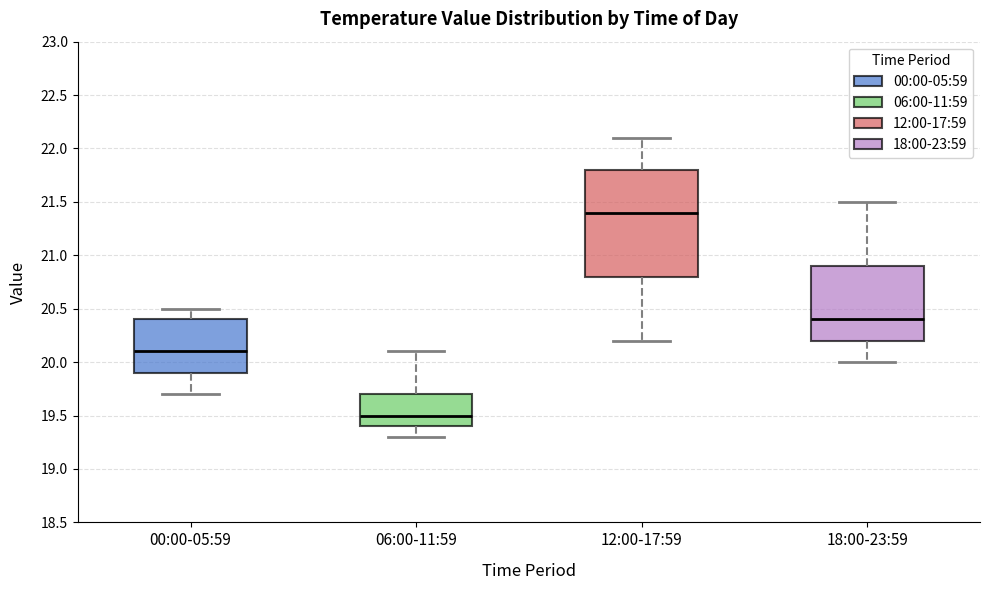

Where does the median line of the box for 18:00-23:59 sit on the y-axis? The values are not printed on the chart, so give them approximately, as read against the axis.

20.4